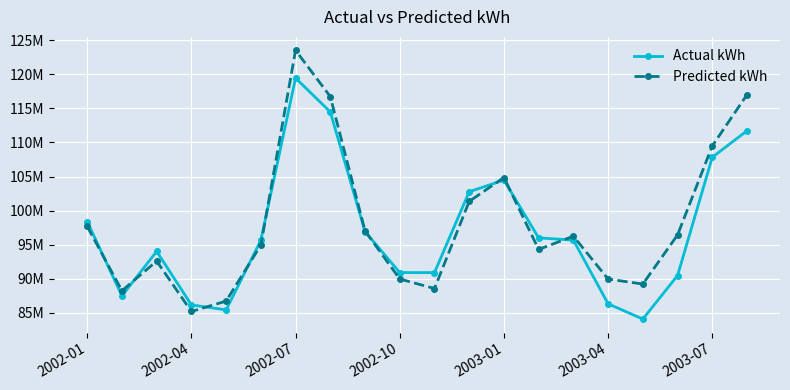

List the series in order of their overall mean, highest first.

Predicted kWh, Actual kWh